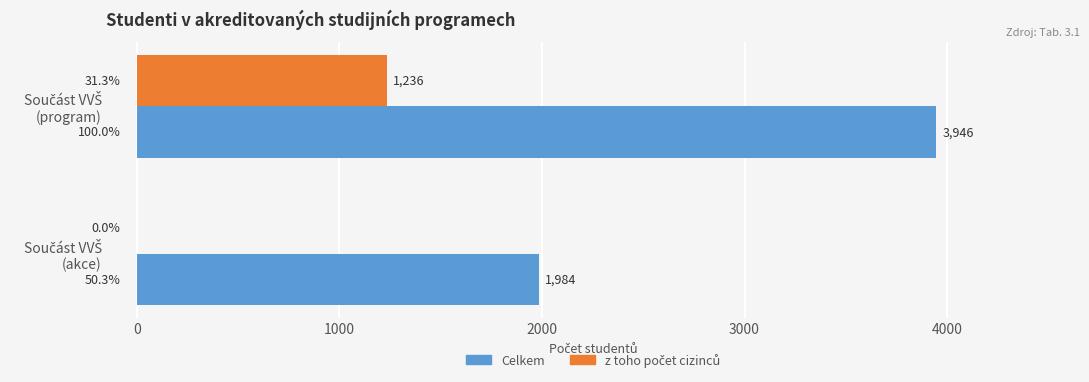

What is the greatest value displayed?

3946